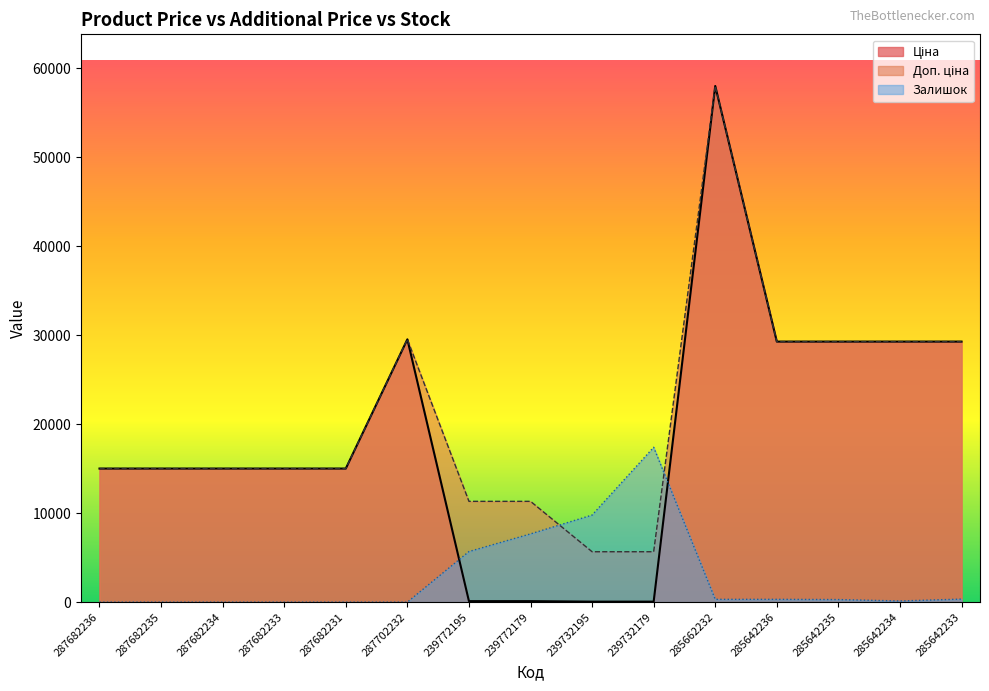

What value does the Доп. ціна series have at 285642235?

29294.9